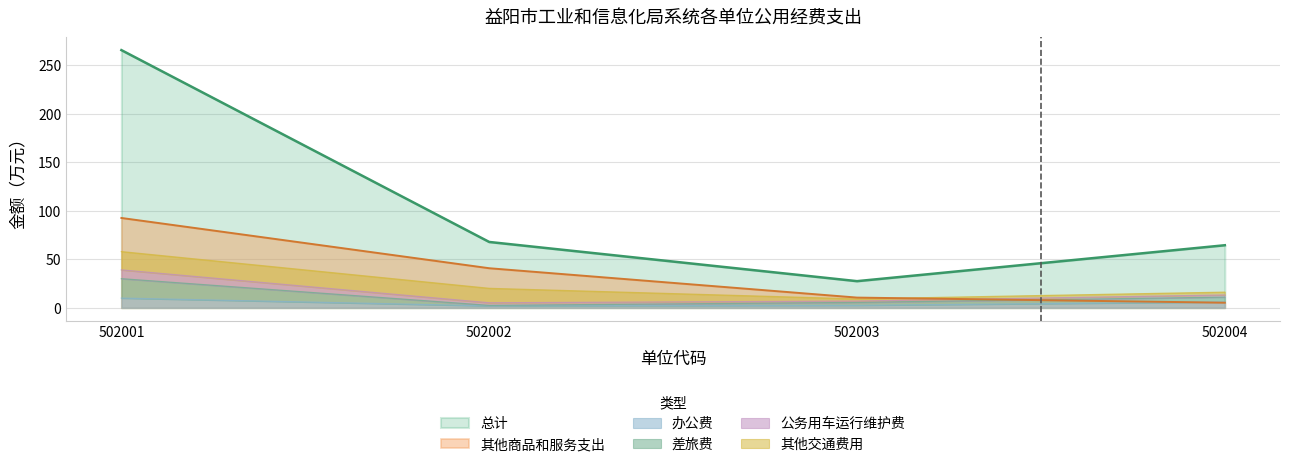

After their last crossing, which series has the higher values: 其他商品和服务支出 or 差旅费?

差旅费